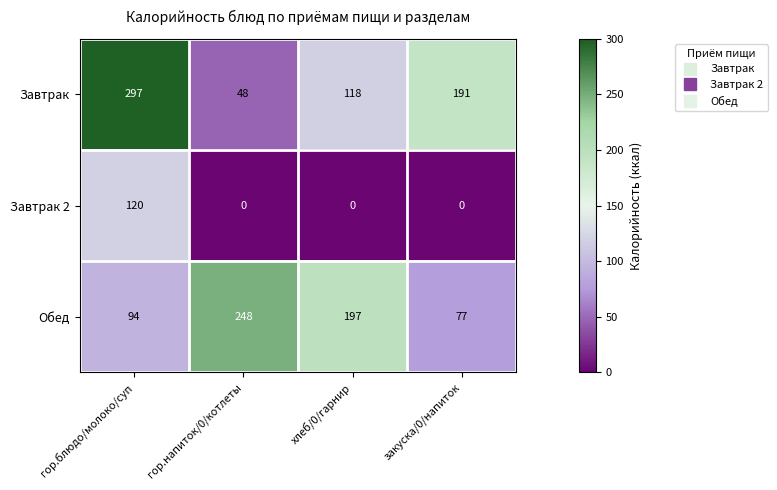

What is the greatest value displayed?

297